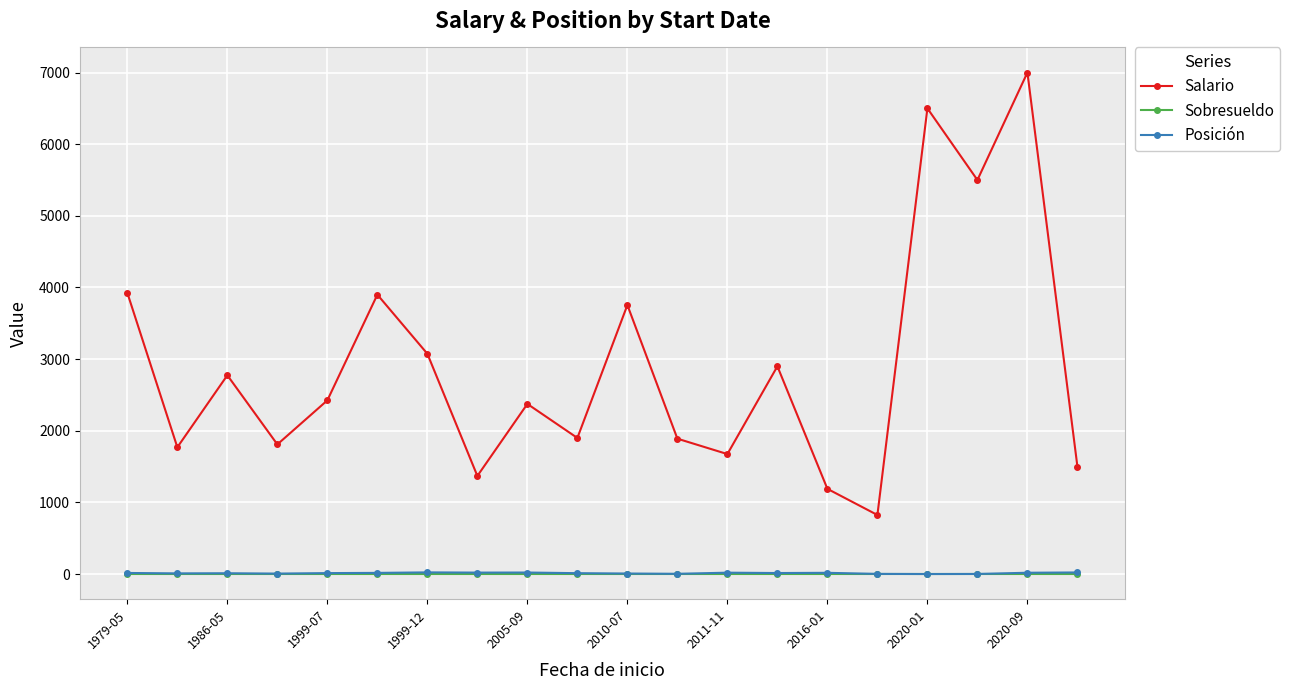

At how many categories does at least one series exceed 5162?

3